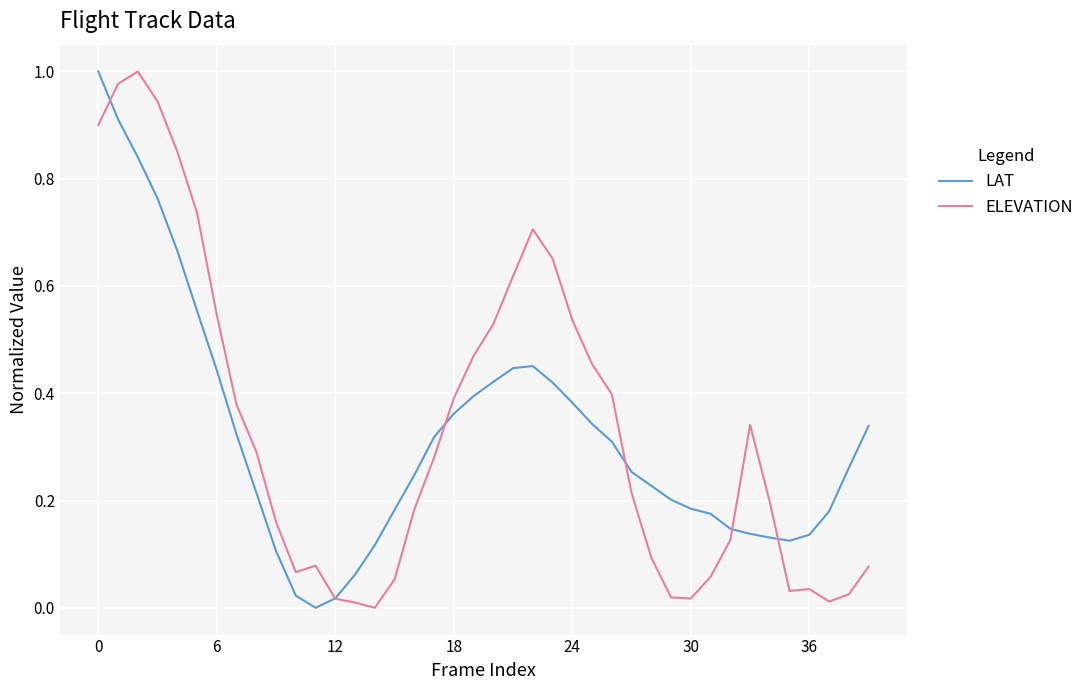

Is it true that LAT equals 1.0 at 0?

True